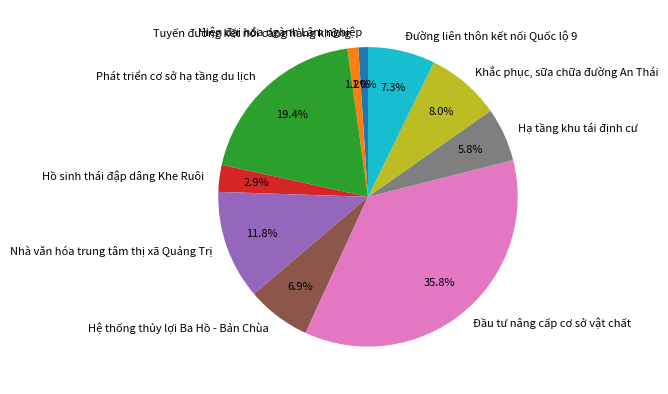

Does Phát triển cơ sở hạ tầng du lịch represent more than half of the total?

No